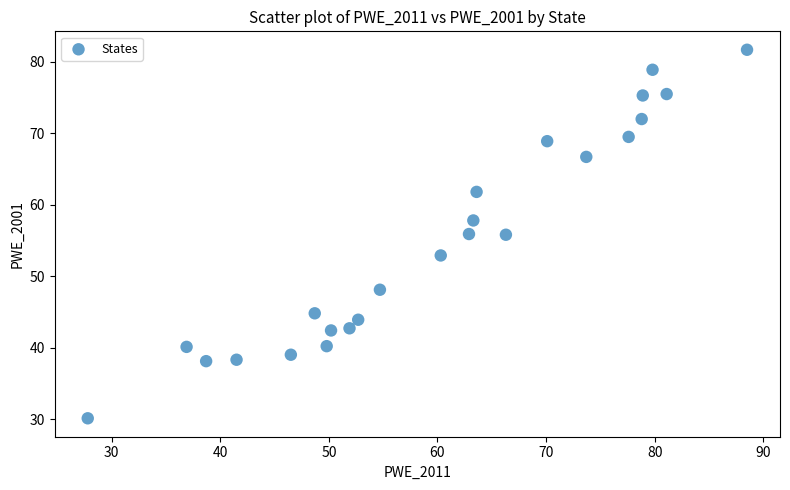

What is the range of Y values (max minus min)?

51.6